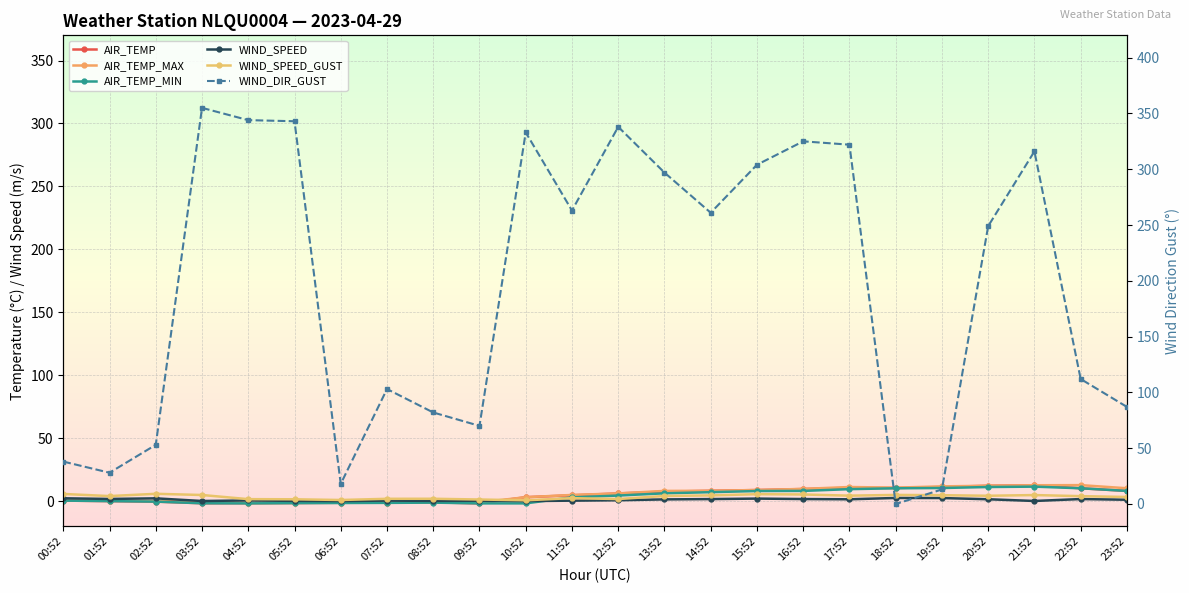

What is the label of the 4th point from the right?

20:52